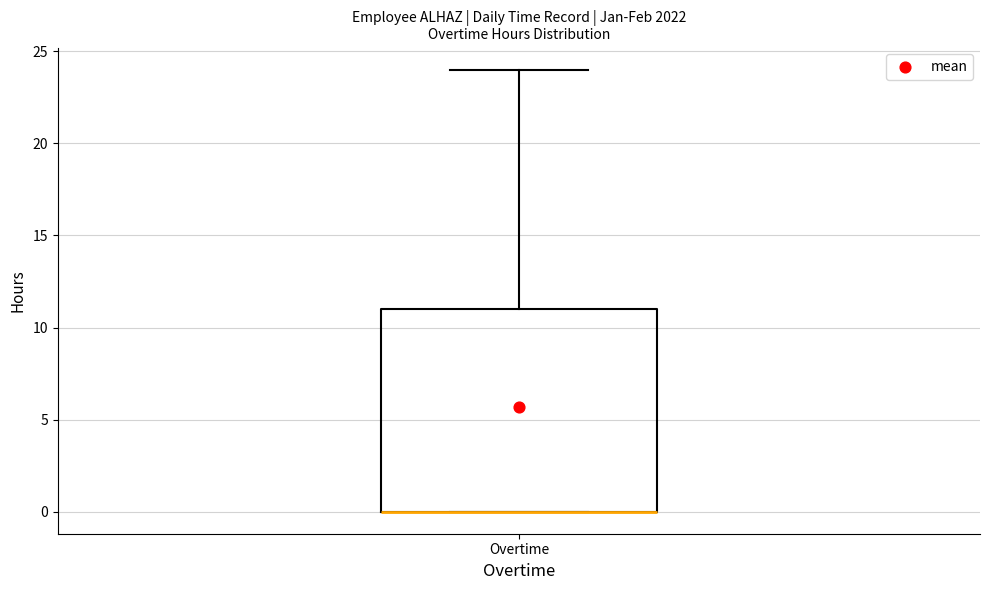

Where is the lower edge of the box for Overtime on the y-axis? The values are not printed on the chart, so give them approximately, as read against the axis.

0